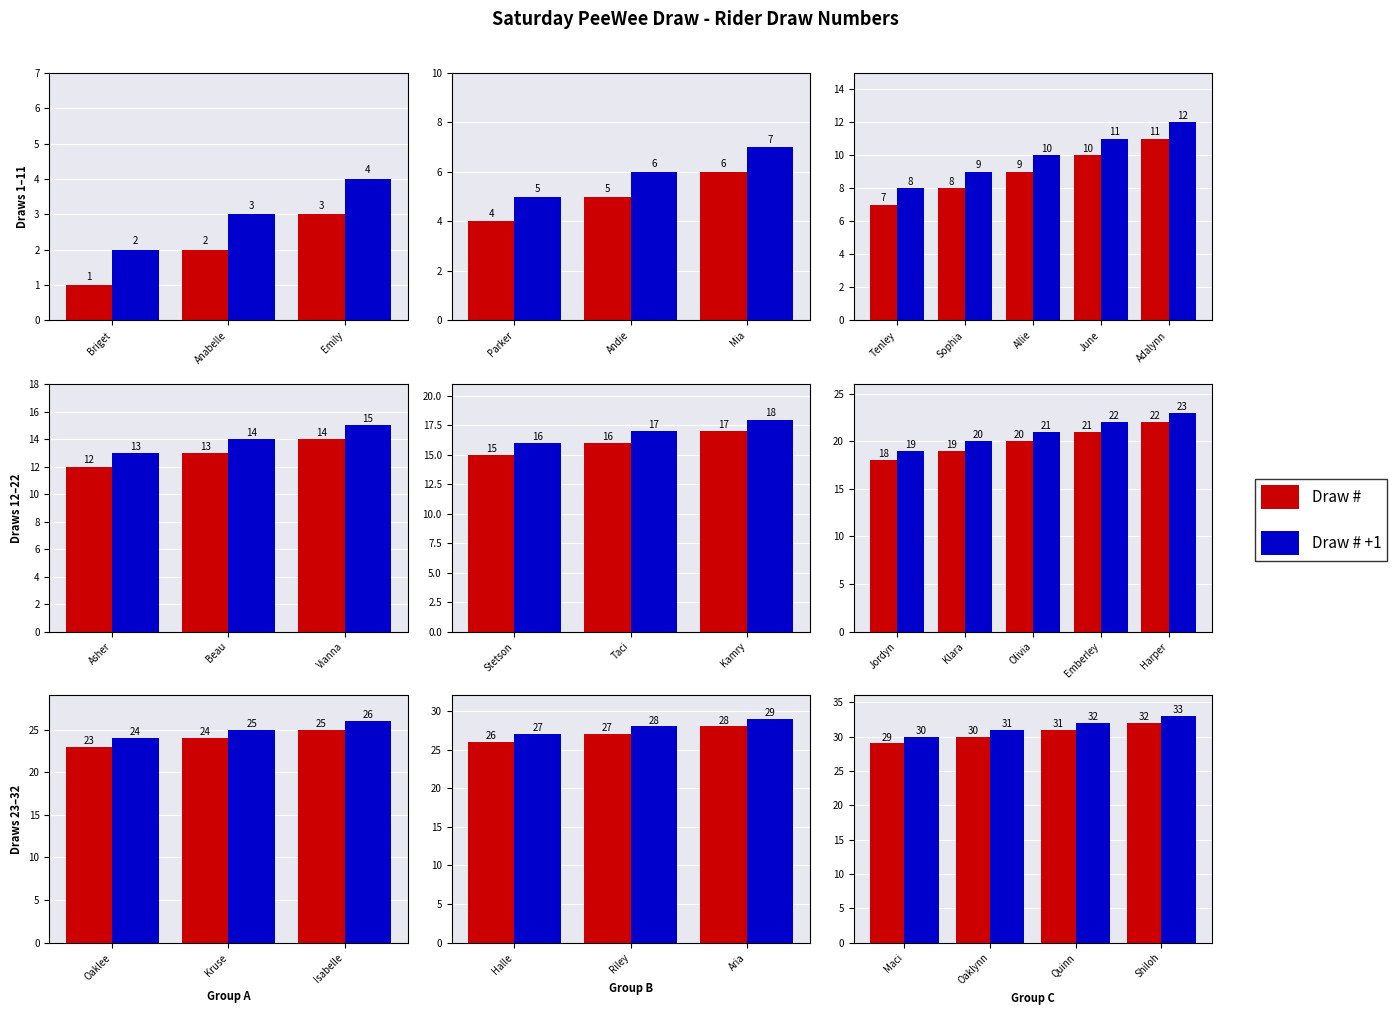

What is the label of the 3rd bar from the left?

Quinn